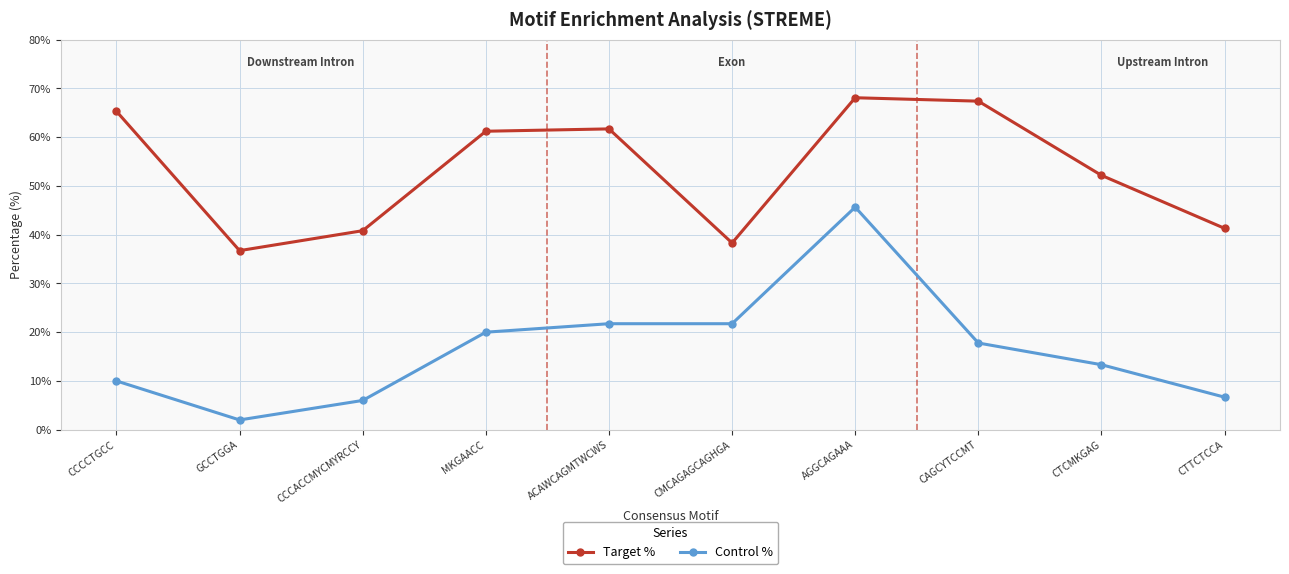

How many categories are shown in the chart?

10